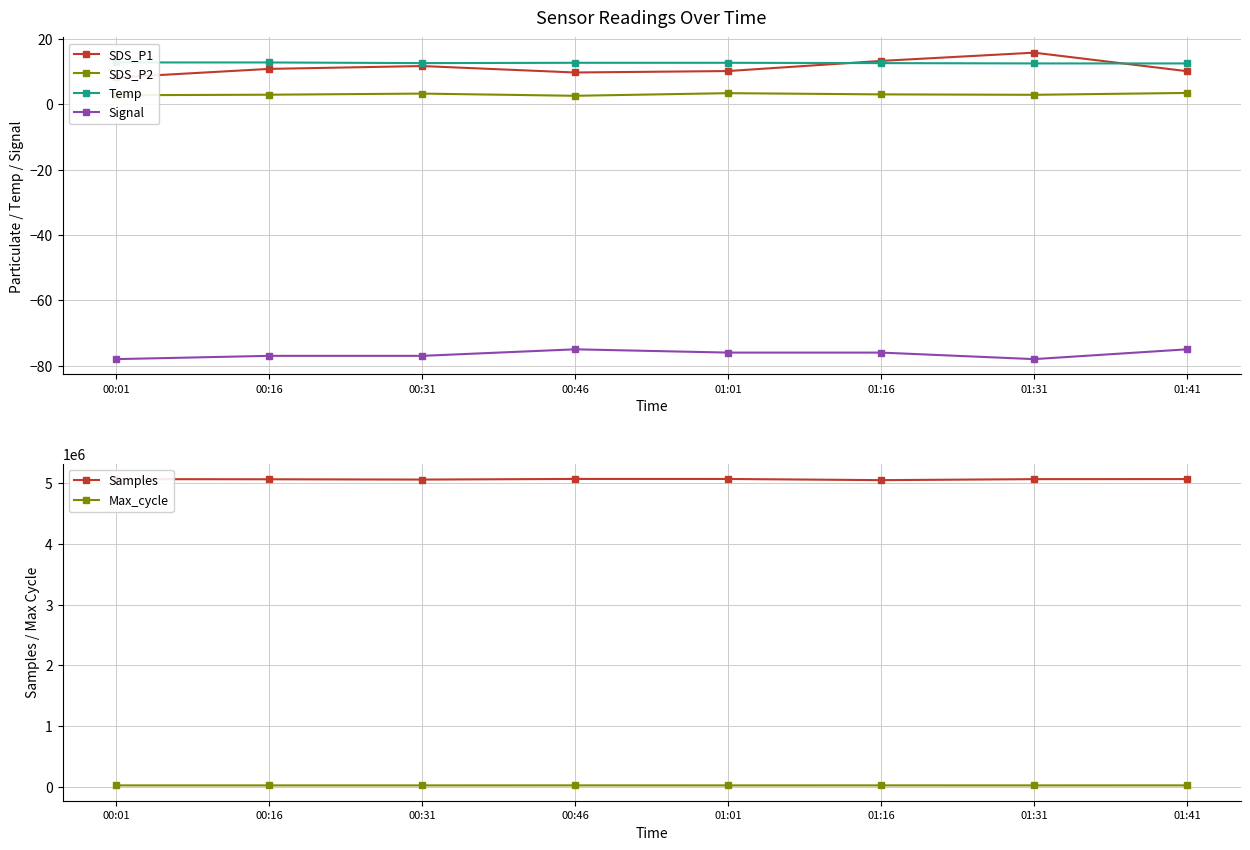

What is the total value across all series at 00:01?

5091365.8